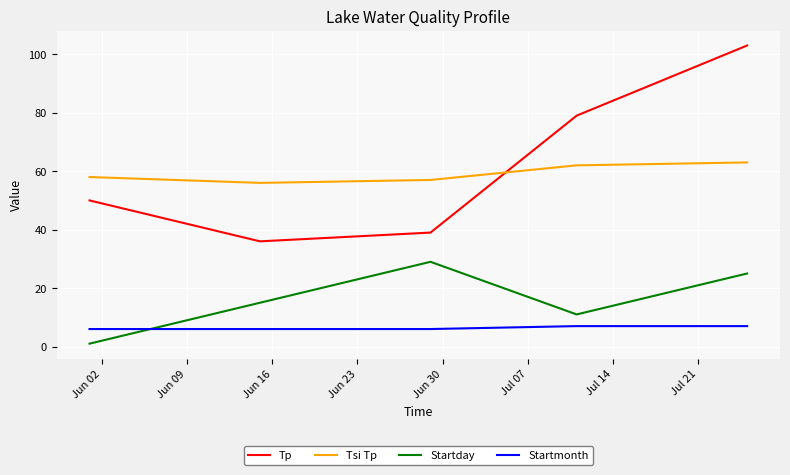

At how many categories does at least one series exceed 47?

5